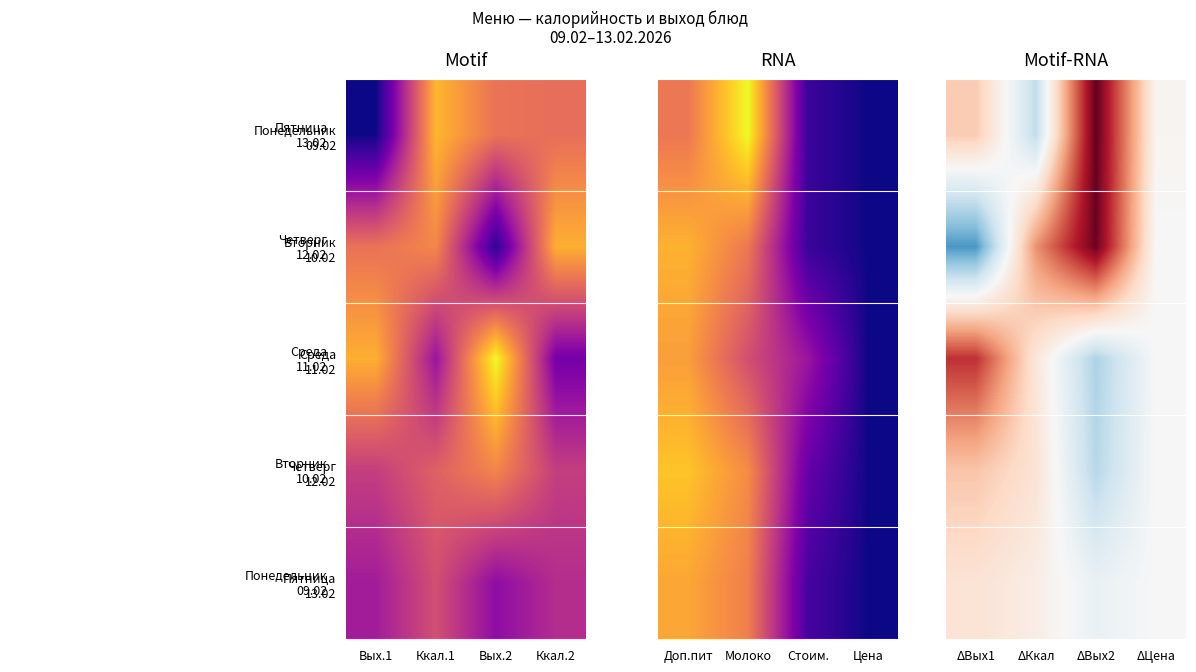

How many distinct data groups are displayed?

5